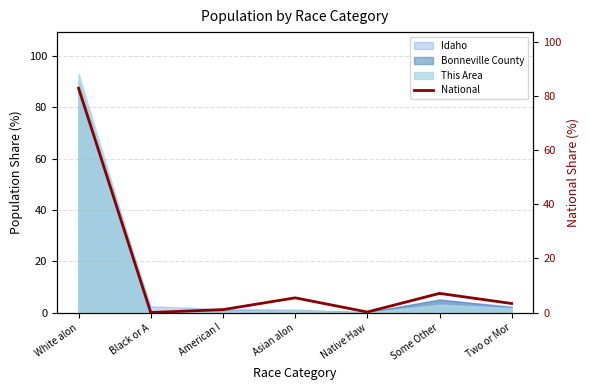

The This Area series shows 93.1 at White alon. True or false?

True